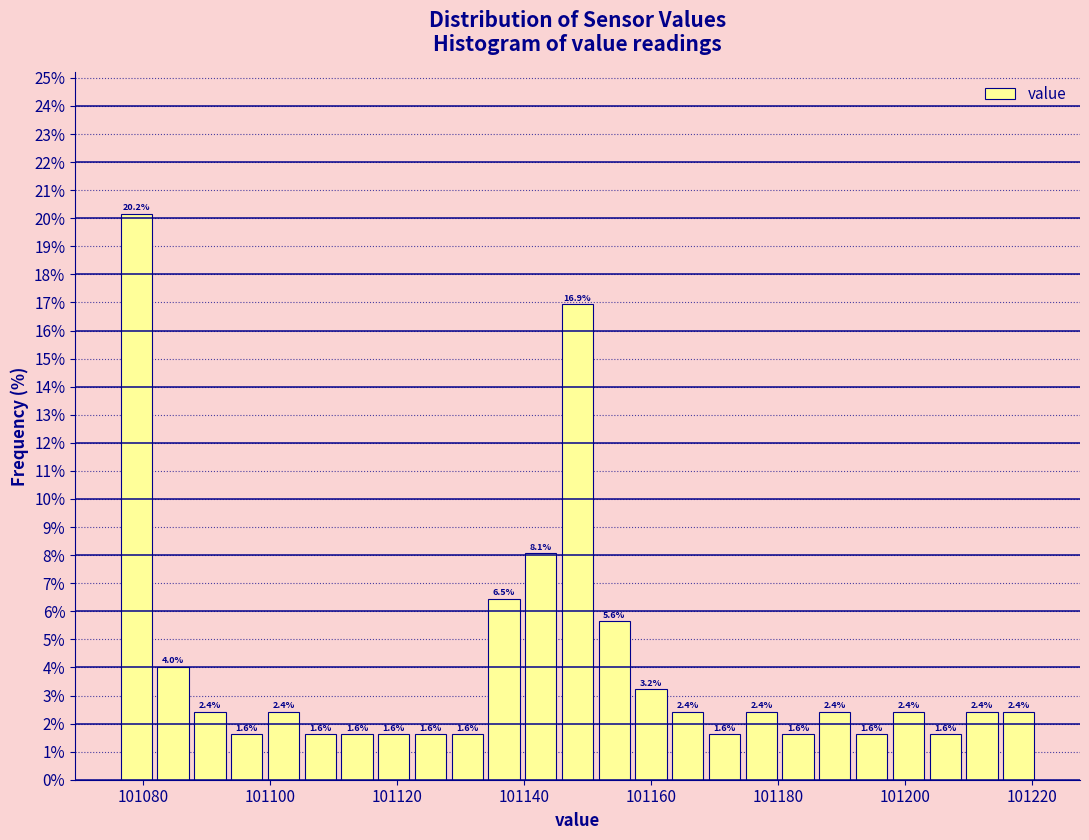

Read against the x-axis, roughly where is the centre of the tallest bar?

101078